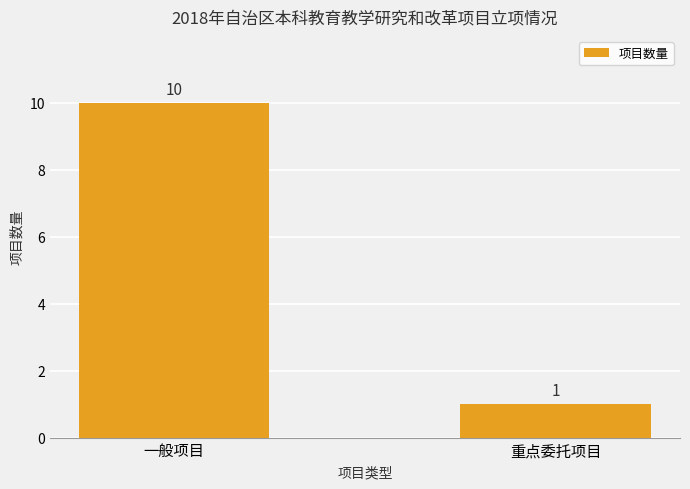

List the labels in order of value, smallest first.

重点委托项目, 一般项目